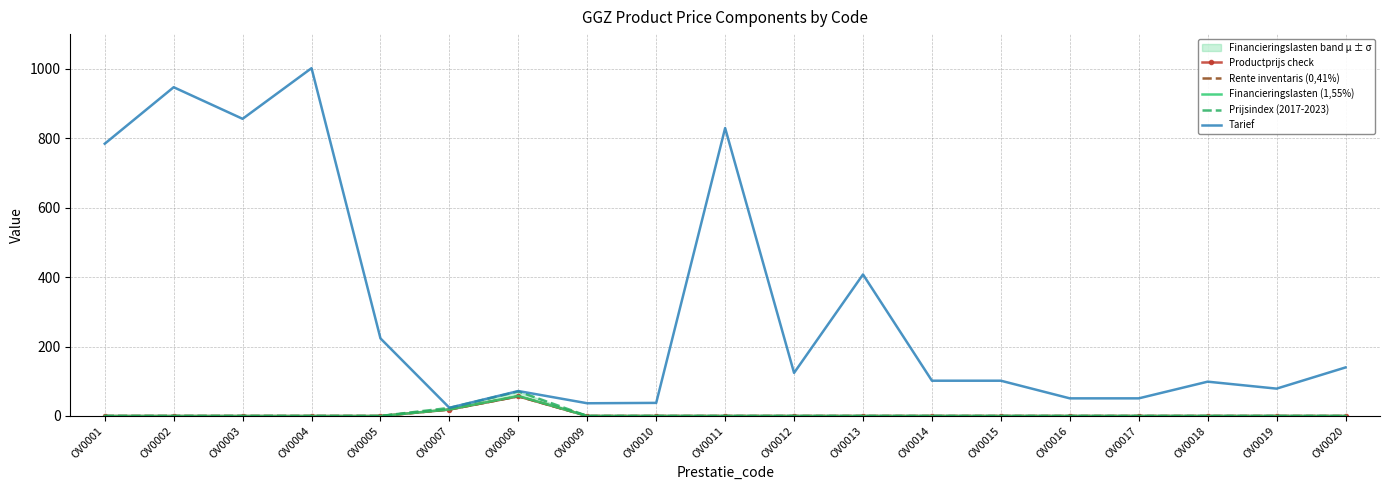

Reading left to right, what are all the values shown in this chart?

Productprijs check: 0.0	0.0	0.0	0.0	0.0	18.6	56.5	0.0	0.0	0.0	0.0	0.0	0.0	0.0	0.0	0.0	0.0	0.0	0.0
Rente inventaris (0,41%): 0.0	0.0	0.0	0.0	0.0	18.6	56.7	0.0	0.0	0.0	0.0	0.0	0.0	0.0	0.0	0.0	0.0	0.0	0.0
Financieringslasten (1,55%): 0.0	0.0	0.0	0.0	0.0	18.9	57.6	0.0	0.0	0.0	0.0	0.0	0.0	0.0	0.0	0.0	0.0	0.0	0.0
Prijsindex (2017-2023): 0.0	0.0	0.0	0.0	0.0	23.2	70.8	0.0	0.0	0.0	0.0	0.0	0.0	0.0	0.0	0.0	0.0	0.0	0.0
Tarief: 784.3	947.0	856.0	1001.9	223.5	23.6	71.9	36.6	37.7	829.4	124.2	407.7	101.6	101.6	50.8	50.8	98.8	78.8	139.8